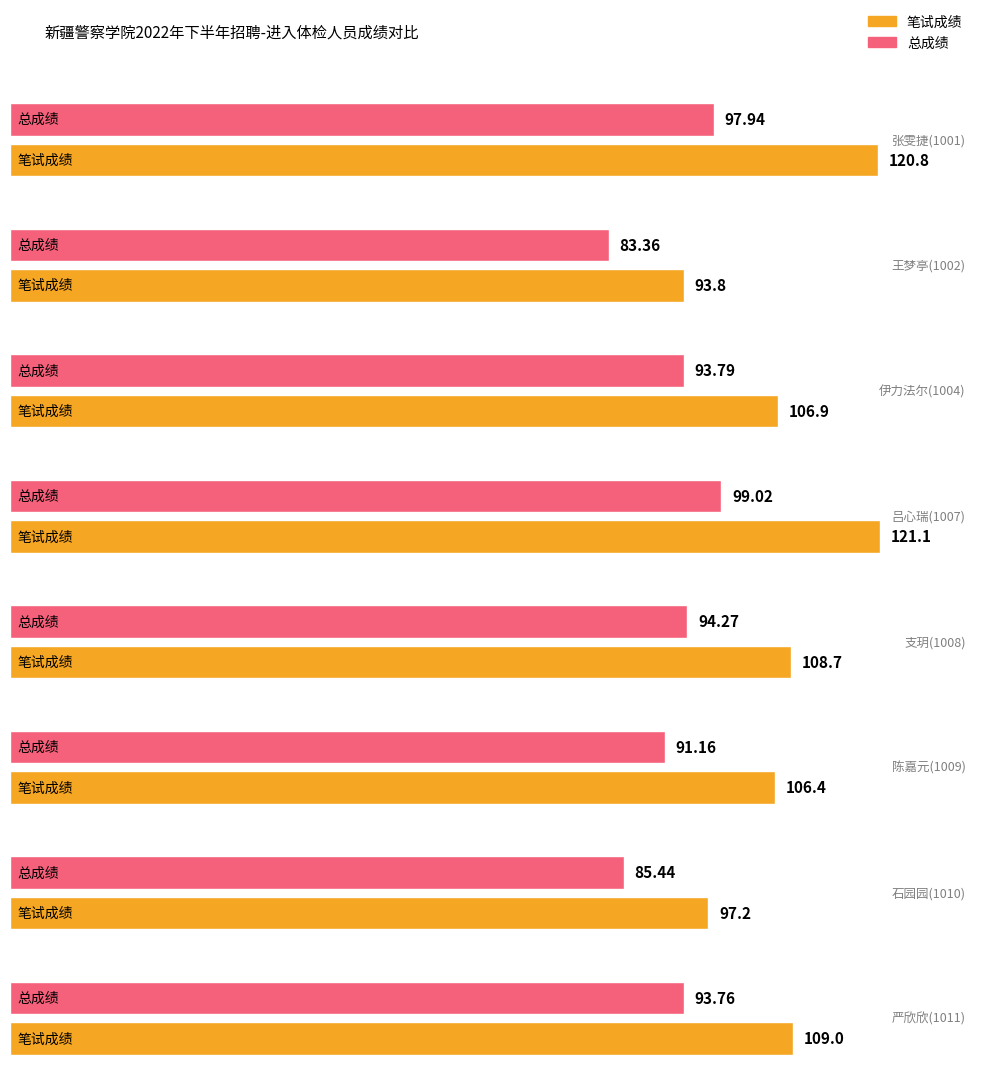

The 笔试成绩 series shows 34.2 at 石园园(1010). True or false?

False